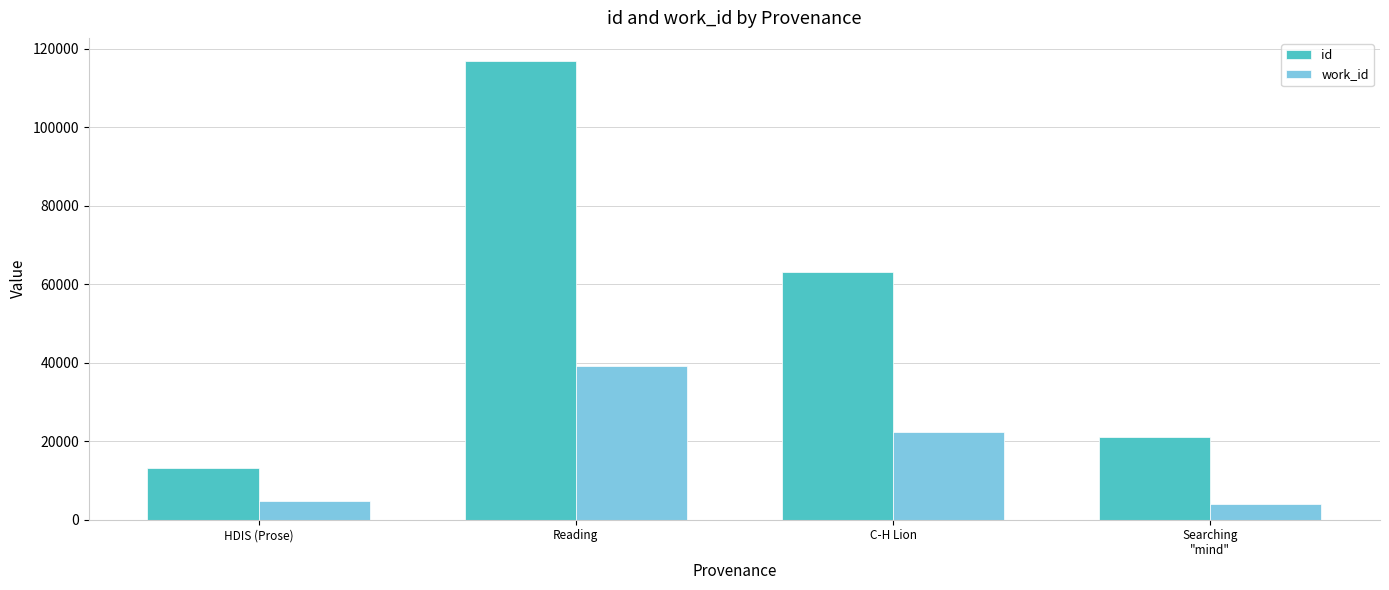

Rank the series by their average value, from highest to lowest.

id, work_id